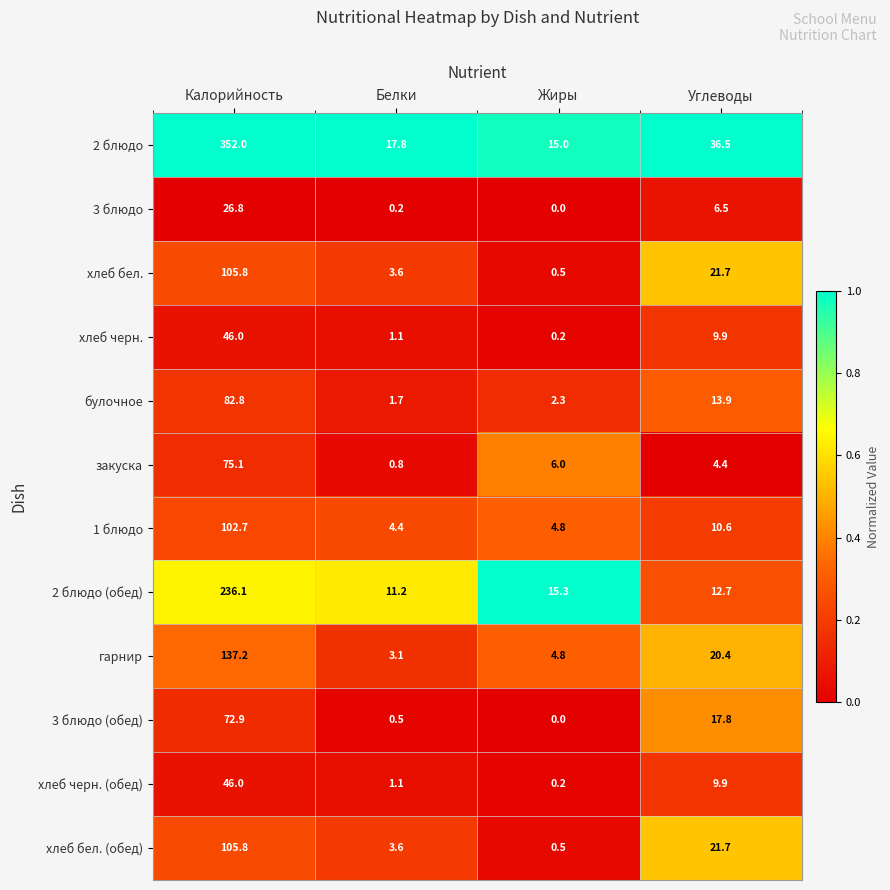

What is the total value across all series at Калорийность?

1389.2